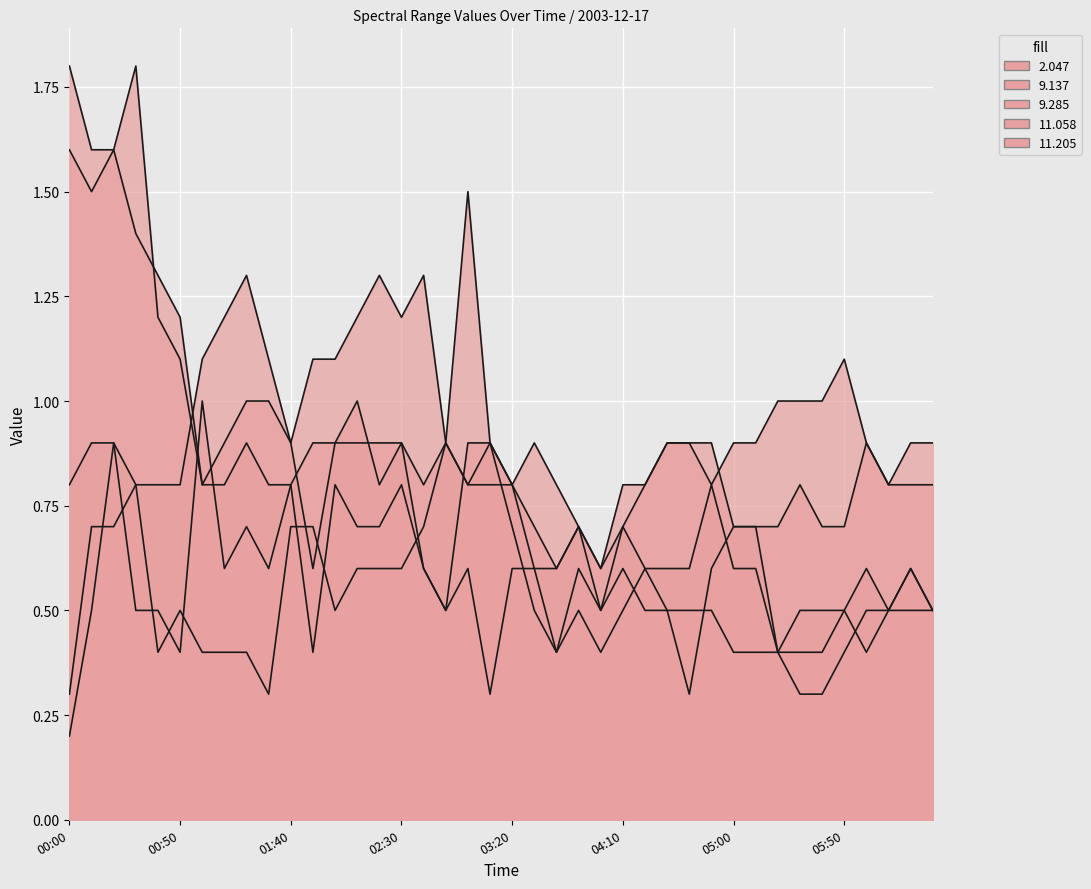

How many intersections are there between 2.047 and 9.285?

4